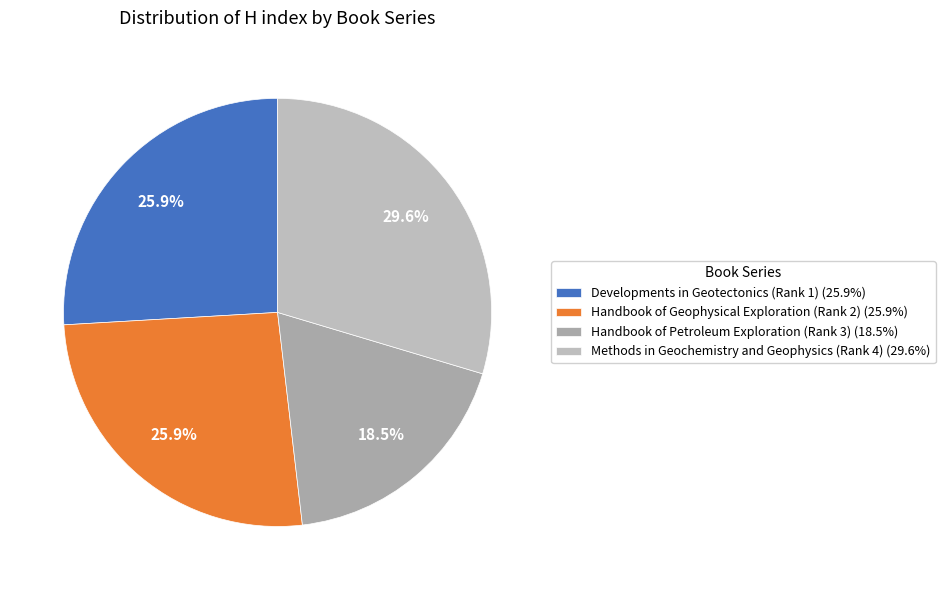

To the nearest percent, what percentage of the pie is Methods in Geochemistry and Geophysics (Rank 4)?

30%